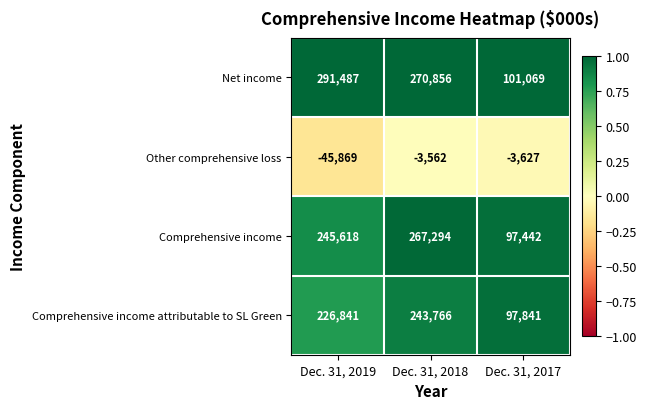

Reading left to right, transcribe all the data shown in this chart.

Net income: 291487	270856	101069
Other comprehensive loss: -45869	-3562	-3627
Comprehensive income: 245618	267294	97442
Comprehensive income attributable to SL Green: 226841	243766	97841